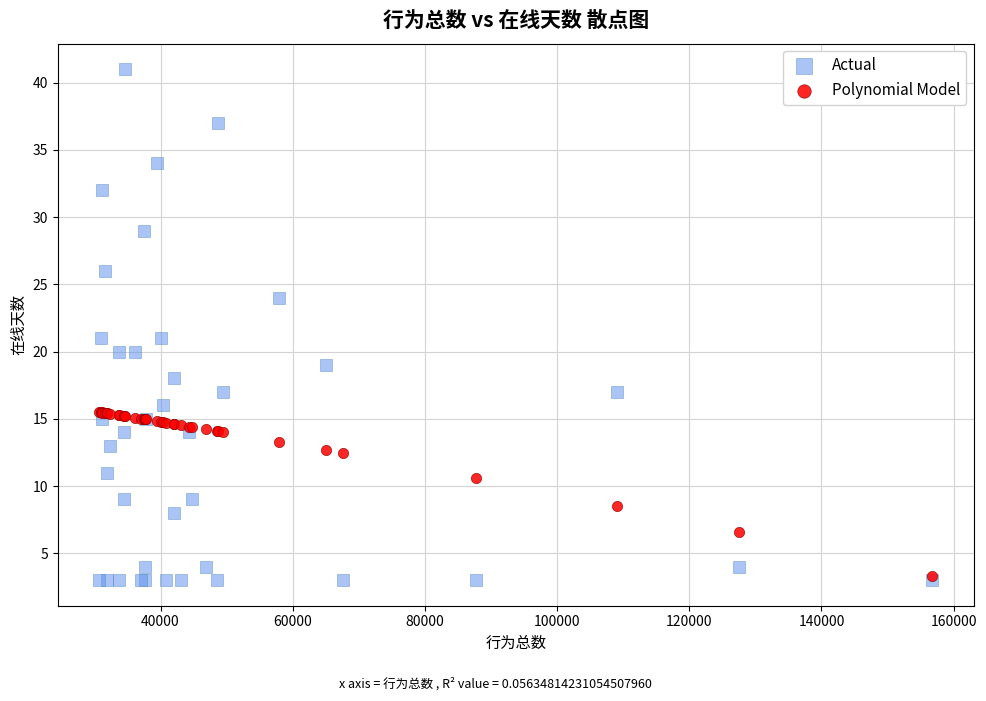

Which series reaches the maximum Y coordinate?

Actual